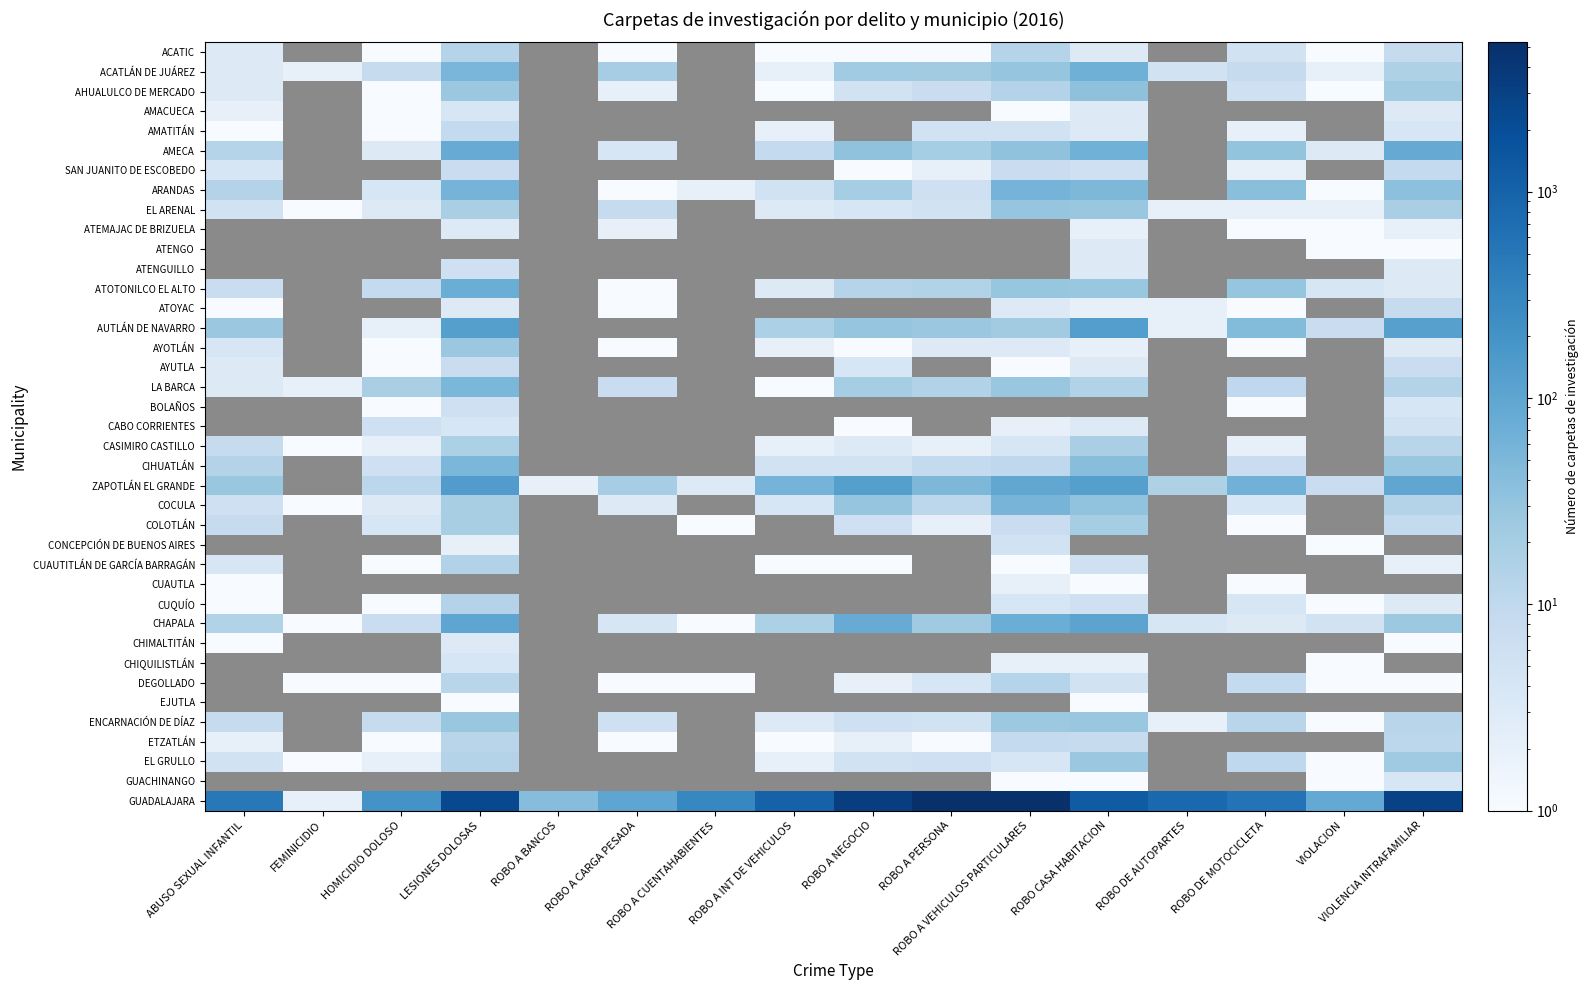

Is the value of ATOTONILCO EL ALTO at ROBO A CUENTAHABIENTES greater than the value of ENCARNACIÓN DE DÍAZ at VIOLENCIA INTRAFAMILIAR?

No